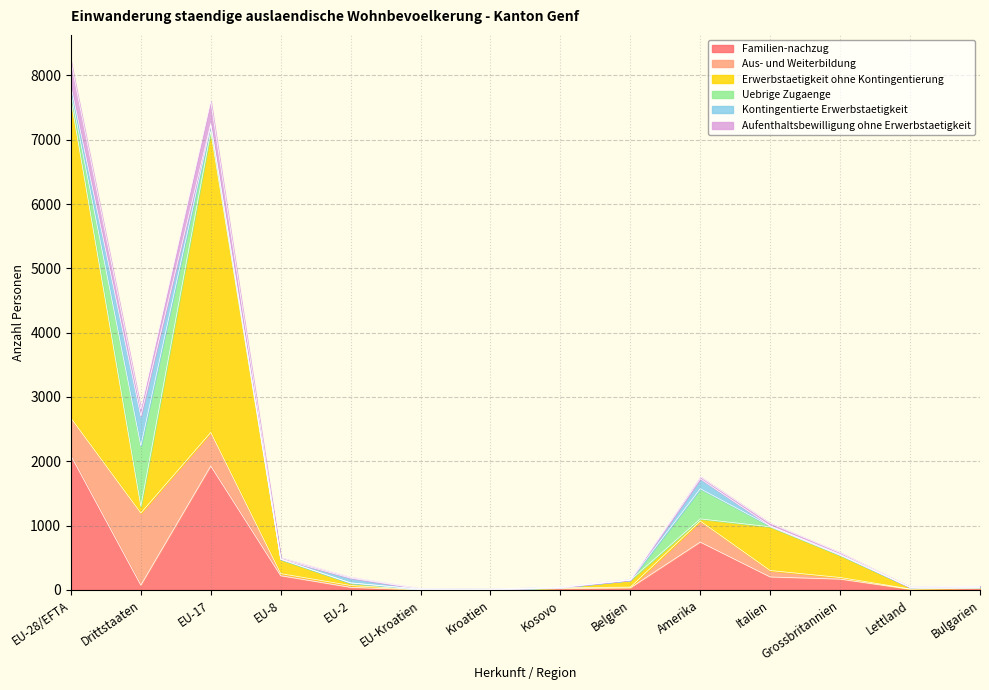

True or false: Familien-nachzug has a value of 744 at Amerika.

True